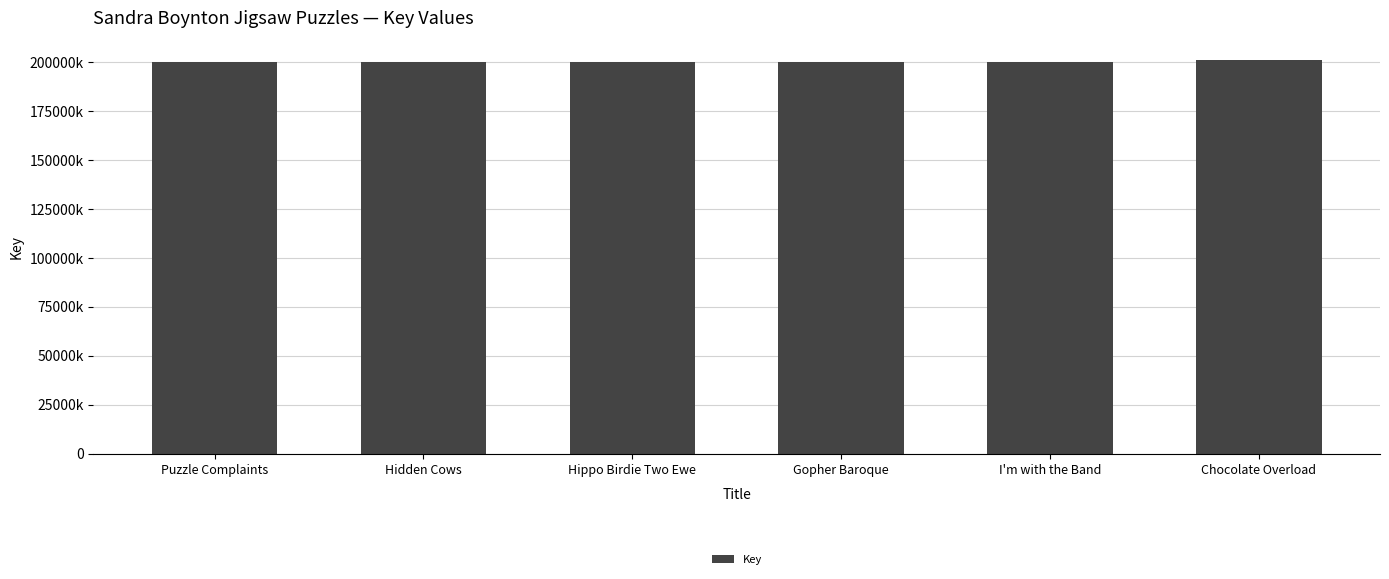

What is the minimum value shown in the chart?

199793536